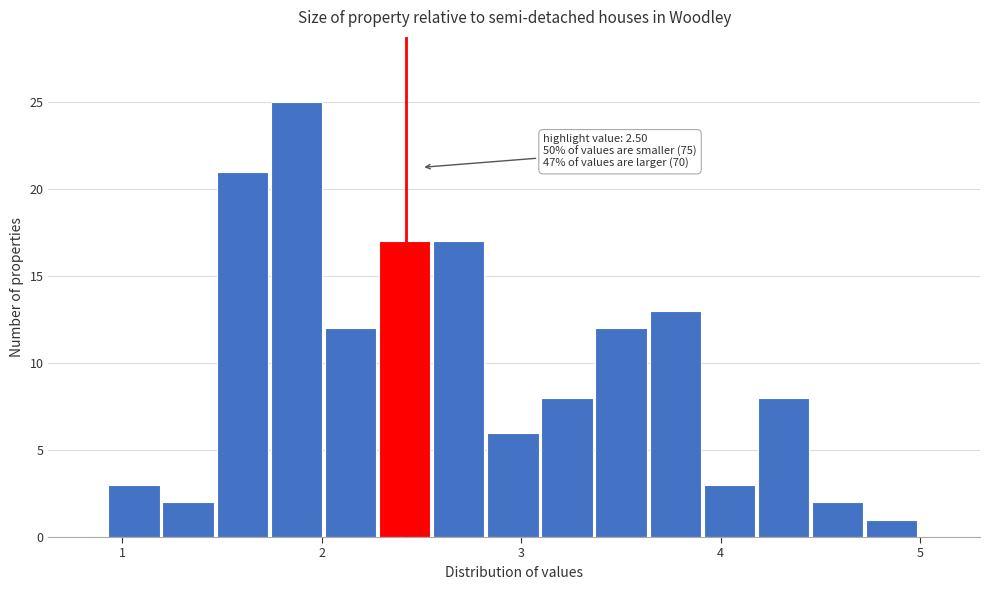

Around what value on the x-axis is the tallest bar? Give the approximate position of its centre, as read against the axis.

1.9